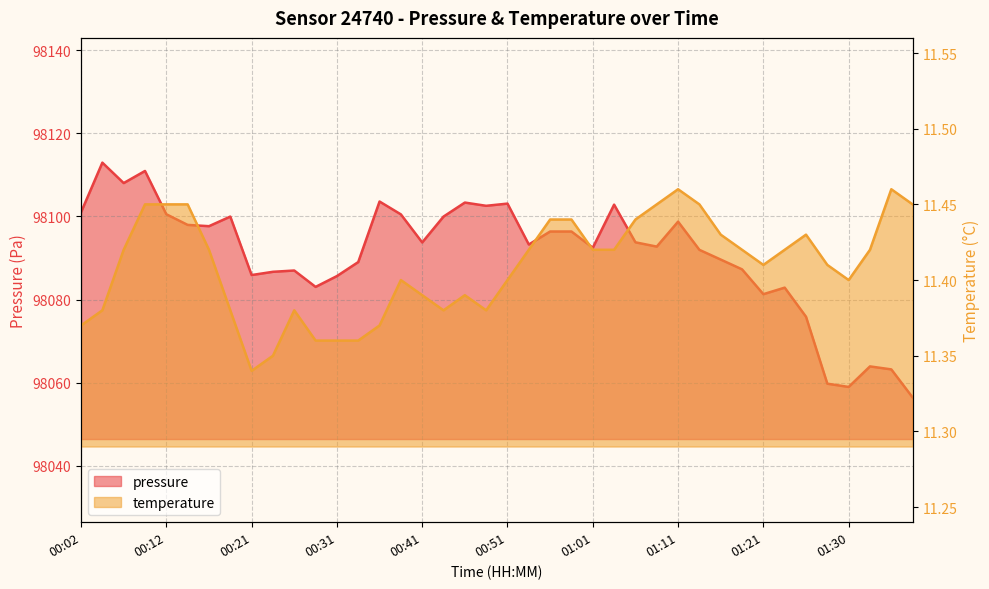

At how many categories does at least one series exceed 31687?

40